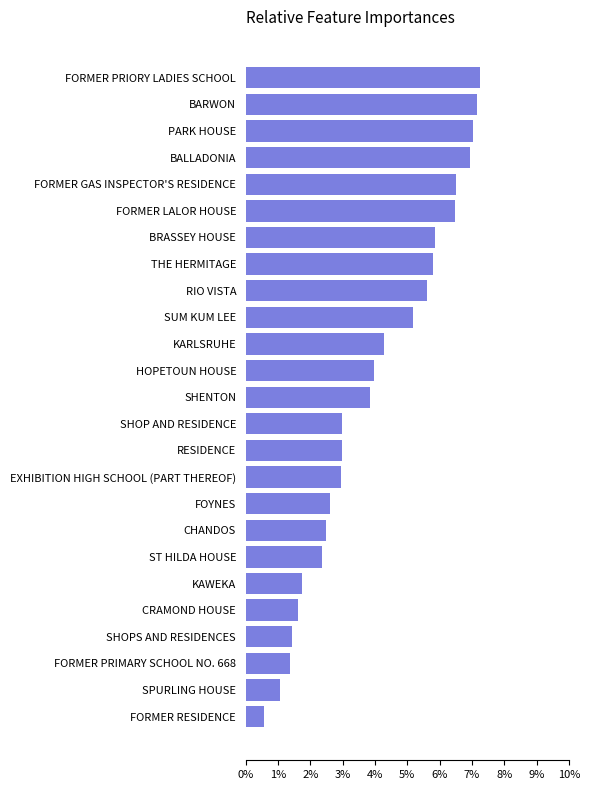

Reading bottom to top, extract all data points from this chart.

0.6	1.1	1.4	1.4	1.6	1.7	2.4	2.5	2.6	3.0	3.0	3.0	3.9	4.0	4.3	5.2	5.6	5.8	5.9	6.5	6.5	6.9	7.0	7.2	7.3